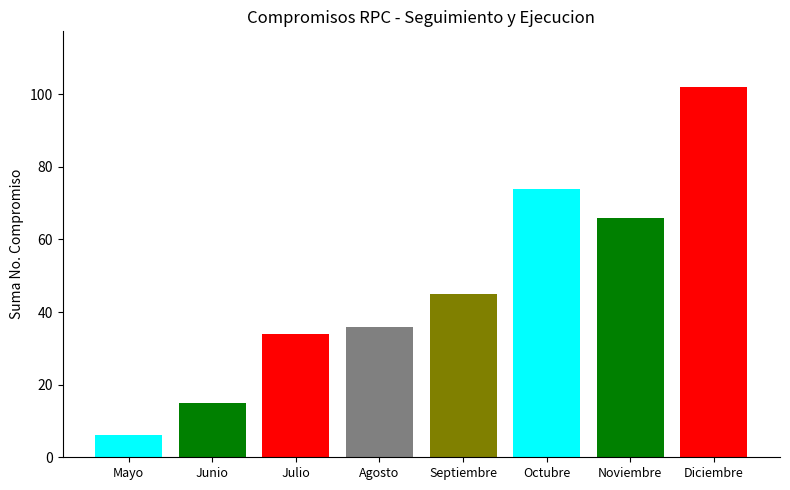

How many data points are less than 45?

4